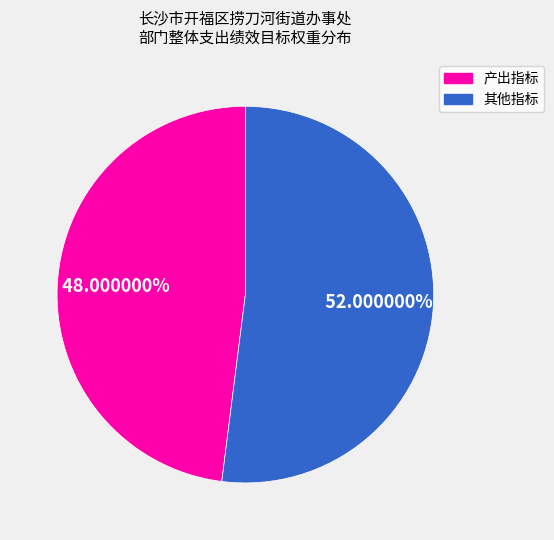

Is there any slice that represents more than half of the pie?

Yes